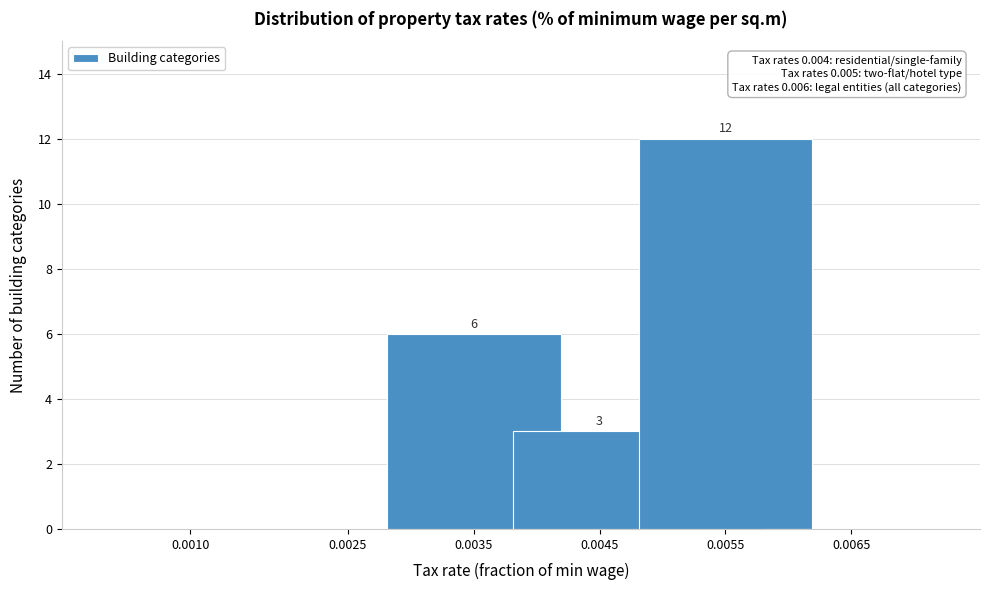

Reading left to right, transcribe all the data shown in this chart.

0.0010=0	0.0025=0	0.0035=6	0.0045=3	0.0055=12	0.0065=0